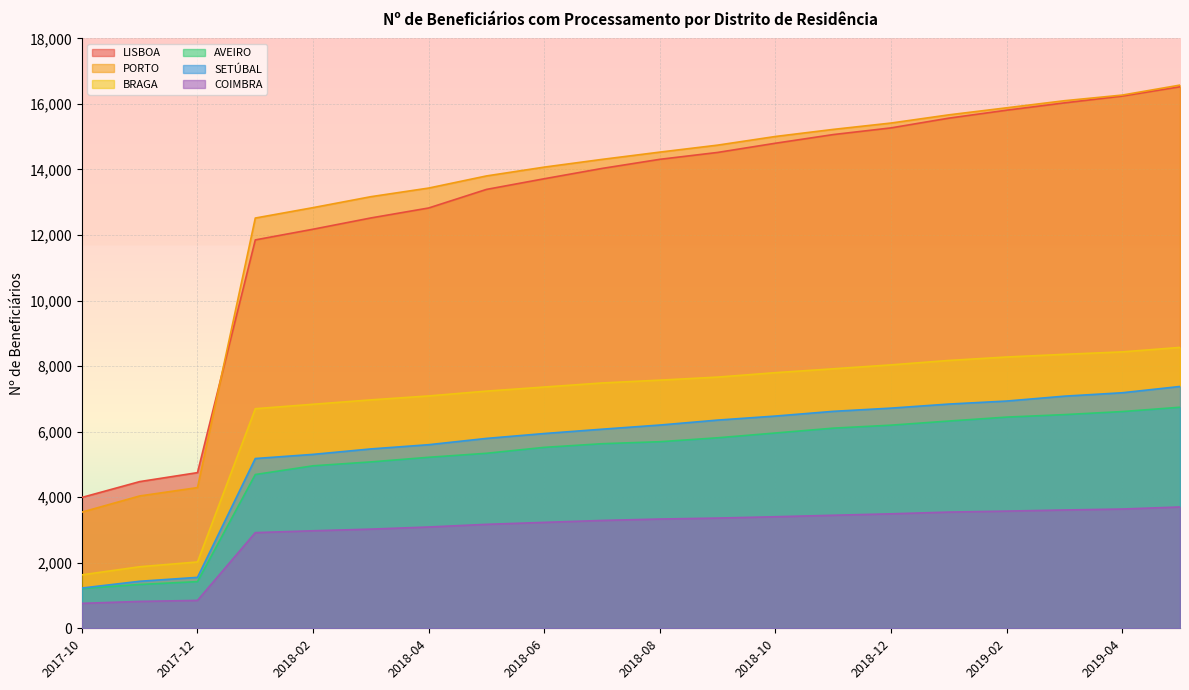

What are all the series names shown in the legend?

LISBOA, PORTO, BRAGA, AVEIRO, SETÚBAL, COIMBRA